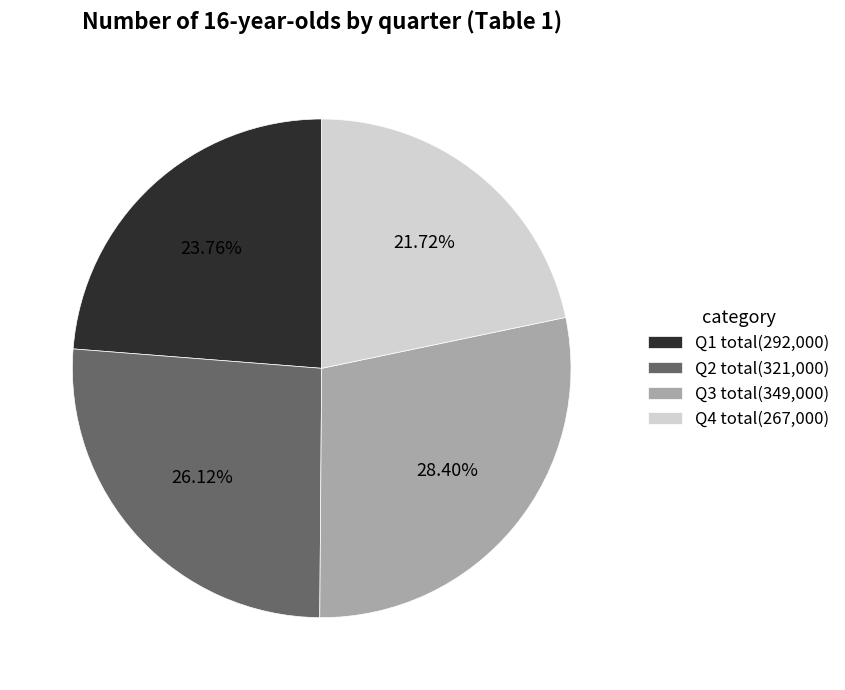

Is there a majority slice in this chart?

No